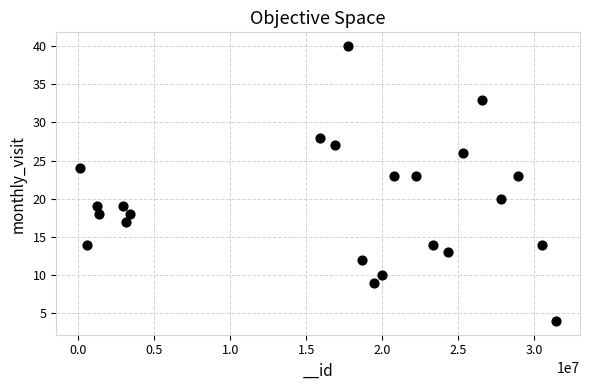

What is the range of X values (max minus min)?

31358715